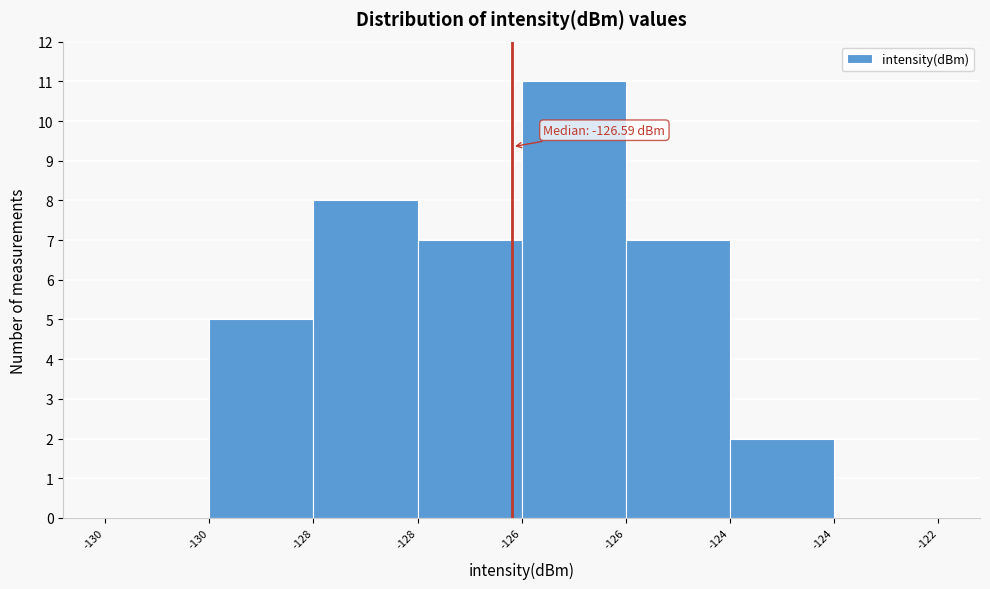

How many distinct data groups are displayed?

1